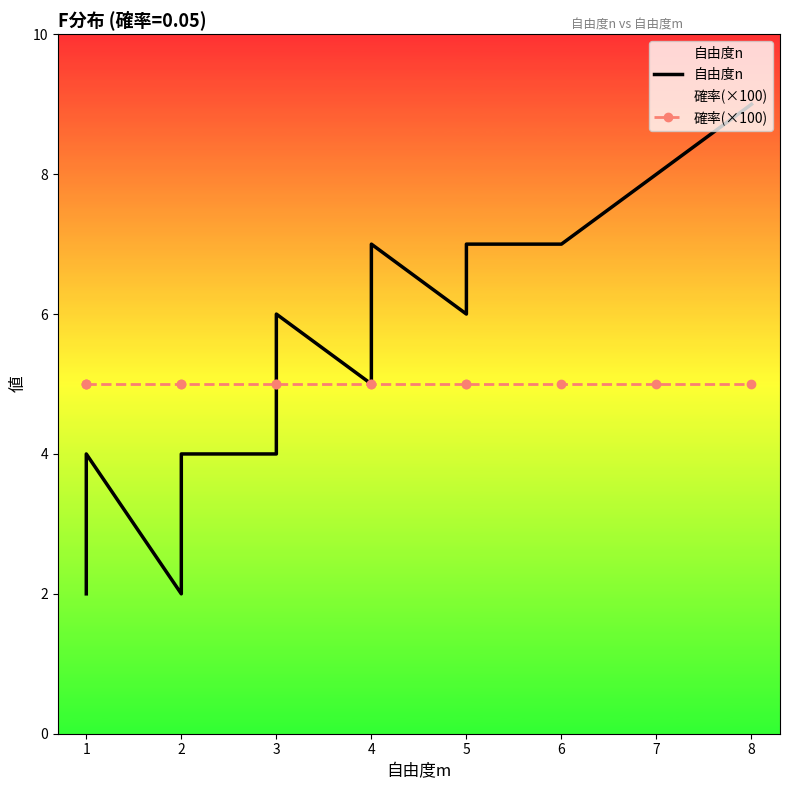

Rank the series by their average value, from highest to lowest.

自由度n, 確率(×100)